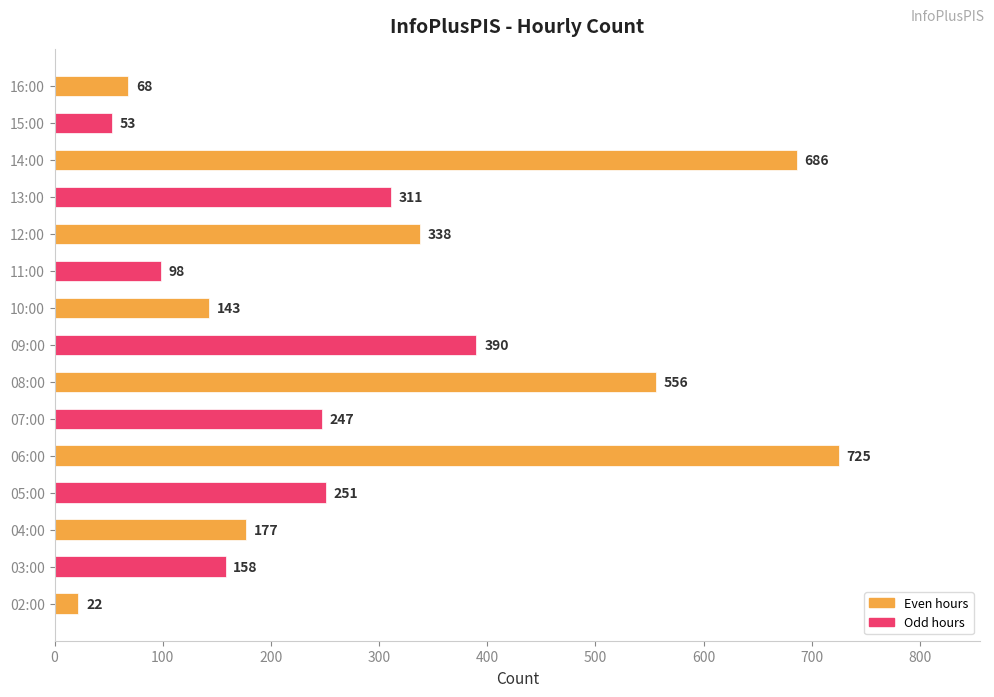

Where is the data nearest to the value 373?

09:00